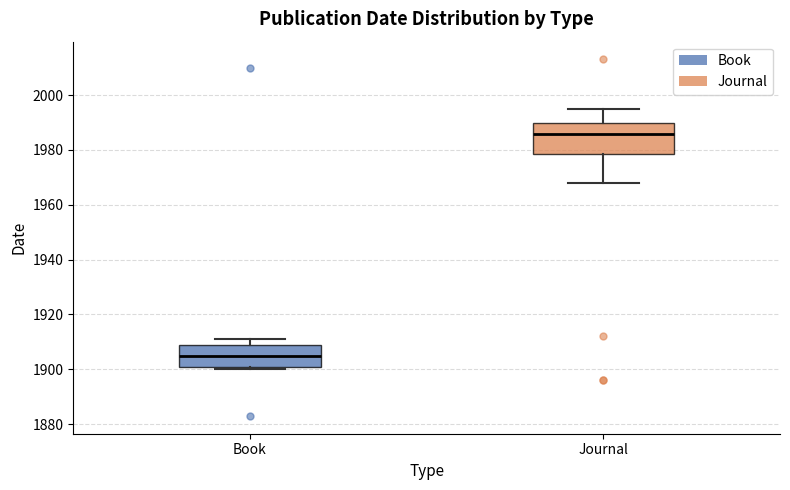

Where is the upper edge of the box for Journal on the y-axis? The values are not printed on the chart, so give them approximately, as read against the axis.

1990